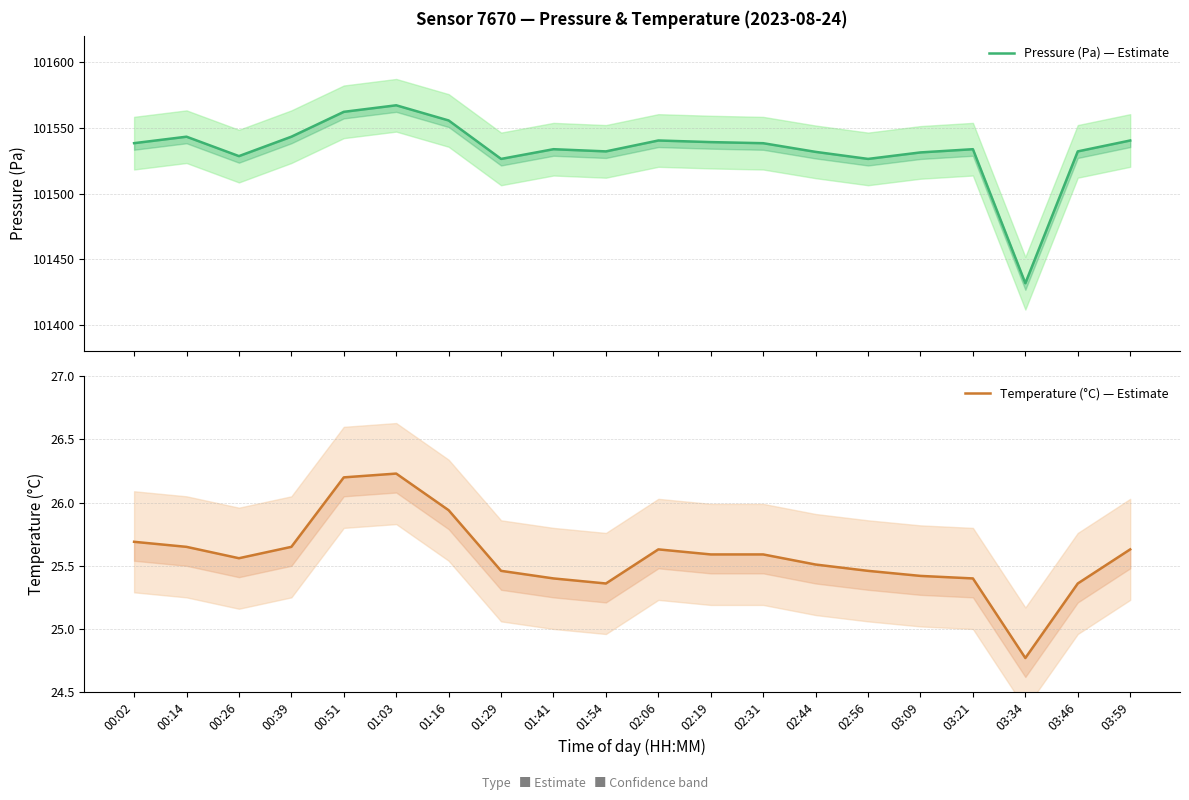

Reading left to right, what are all the values shown in this chart?

Pressure (Pa) — Estimate: 101538.3	101543.2	101528.4	101543.2	101562.1	101567.1	101555.5	101526.3	101533.7	101532.0	101540.3	101539.1	101538.2	101531.7	101526.3	101531.2	101533.7	101431.8	101532.0	101540.3
Temperature (°C) — Estimate: 25.7	25.6	25.6	25.6	26.2	26.2	25.9	25.5	25.4	25.4	25.6	25.6	25.6	25.5	25.5	25.4	25.4	24.8	25.4	25.6